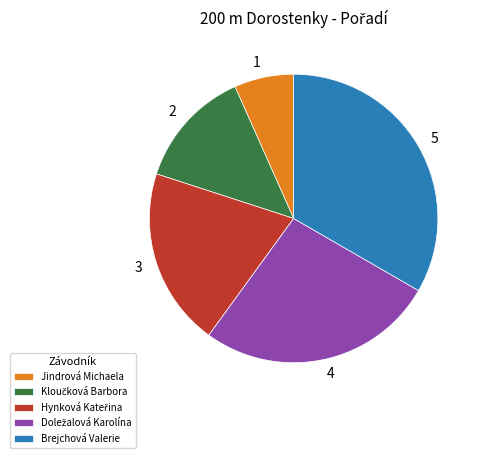

Which category has the smallest portion of the pie?

Jindrová Michaela